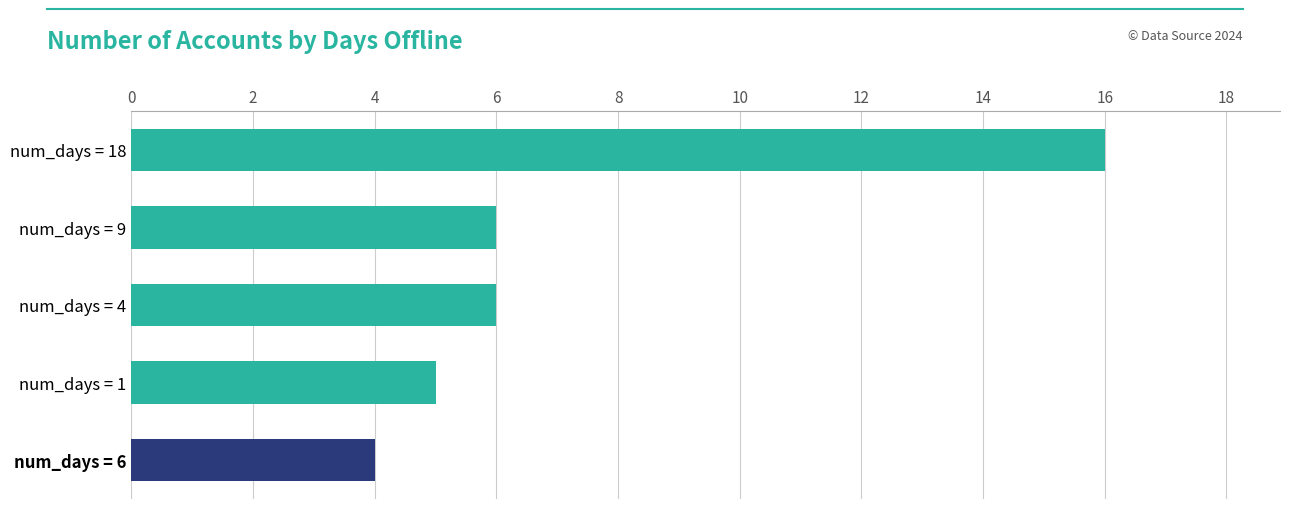

Reading top to bottom, what are all the values shown in this chart?

num_days = 18=16	num_days = 9=6	num_days = 4=6	num_days = 1=5	num_days = 6=4